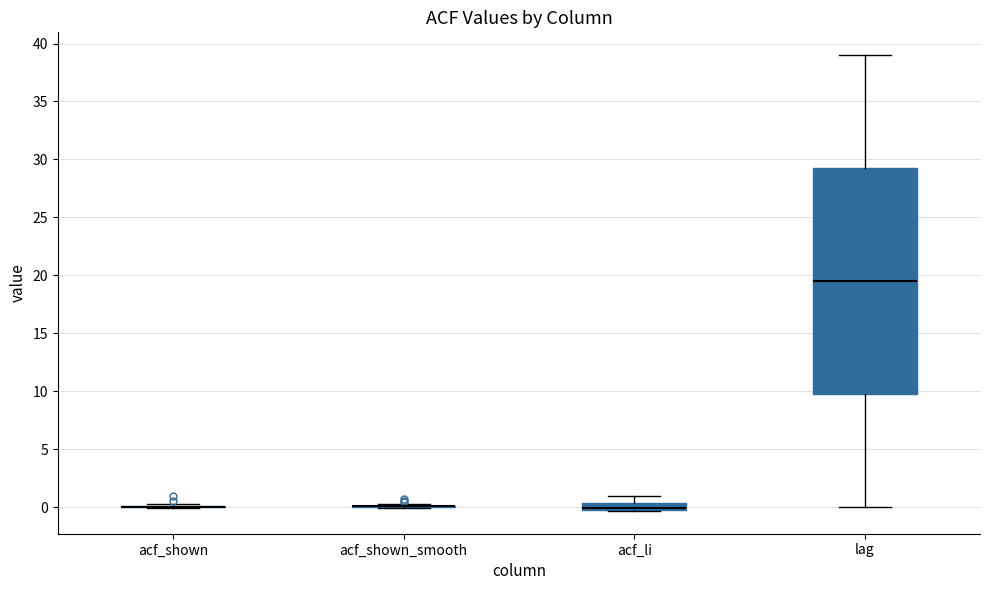

Where does the median line of the box for lag sit on the y-axis? The values are not printed on the chart, so give them approximately, as read against the axis.

19.5